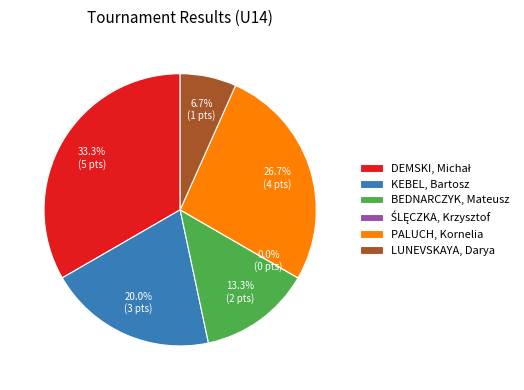

Does PALUCH, Kornelia represent more than half of the total?

No